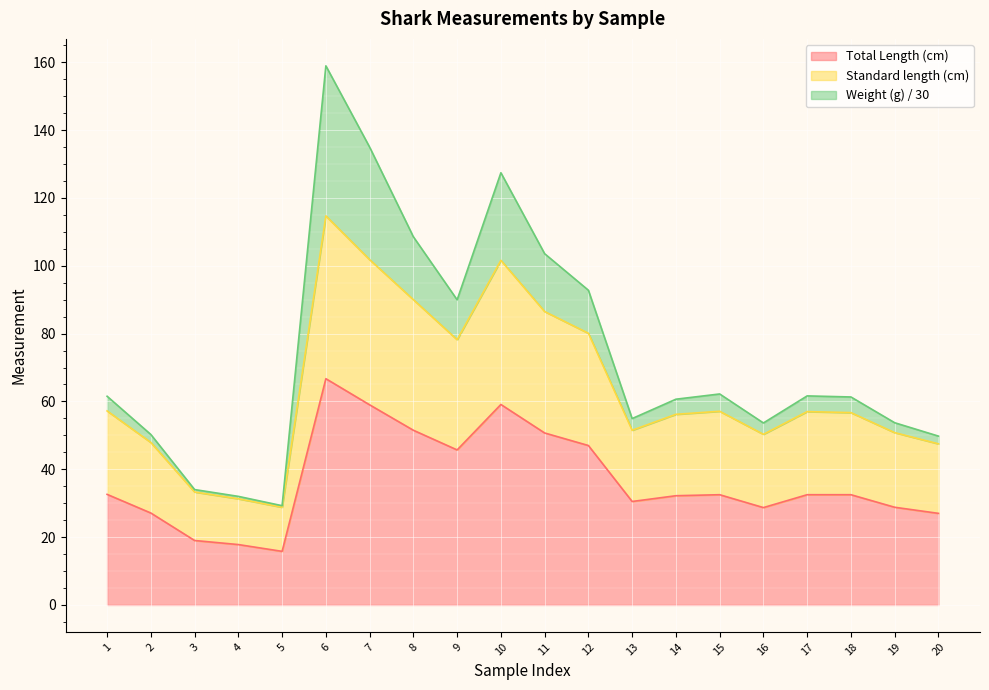

Is it true that Total Length (cm) equals 14.3 at 2?

False